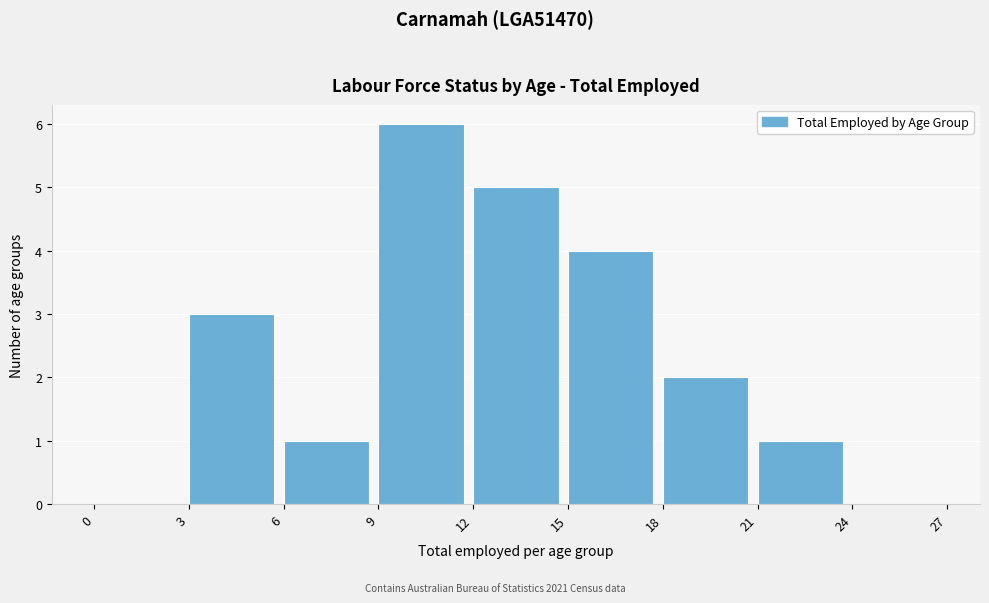

Reading left to right, list every bar in this chart as the range it spans on the x-axis followed by its height. The values are not printed on the chart, so give them approximately, as read against the axis.

0 to 3: 0
3 to 6: 3
6 to 9: 1
9 to 12: 6
12 to 15: 5
15 to 18: 4
18 to 21: 2
21 to 24: 1
24 to 27: 0